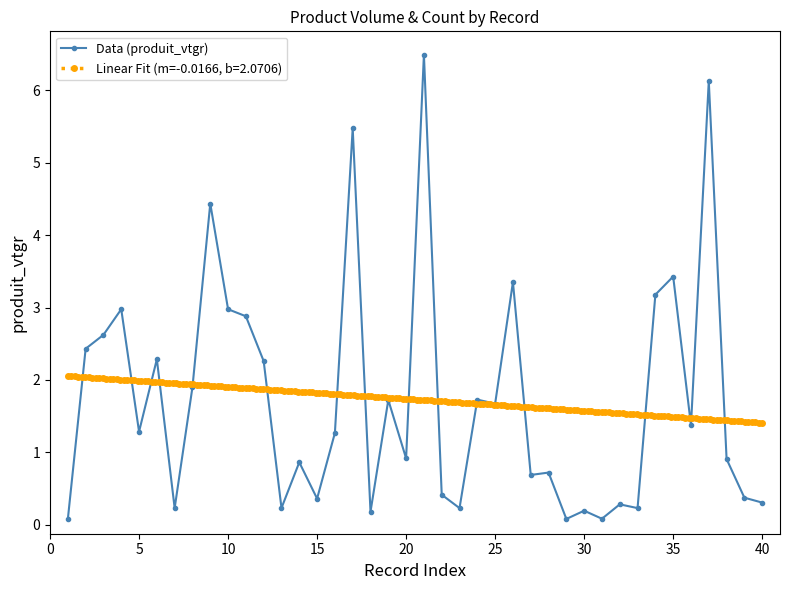

The value of Data (produit_vtgr) at 25 is 1.7. True or false?

True